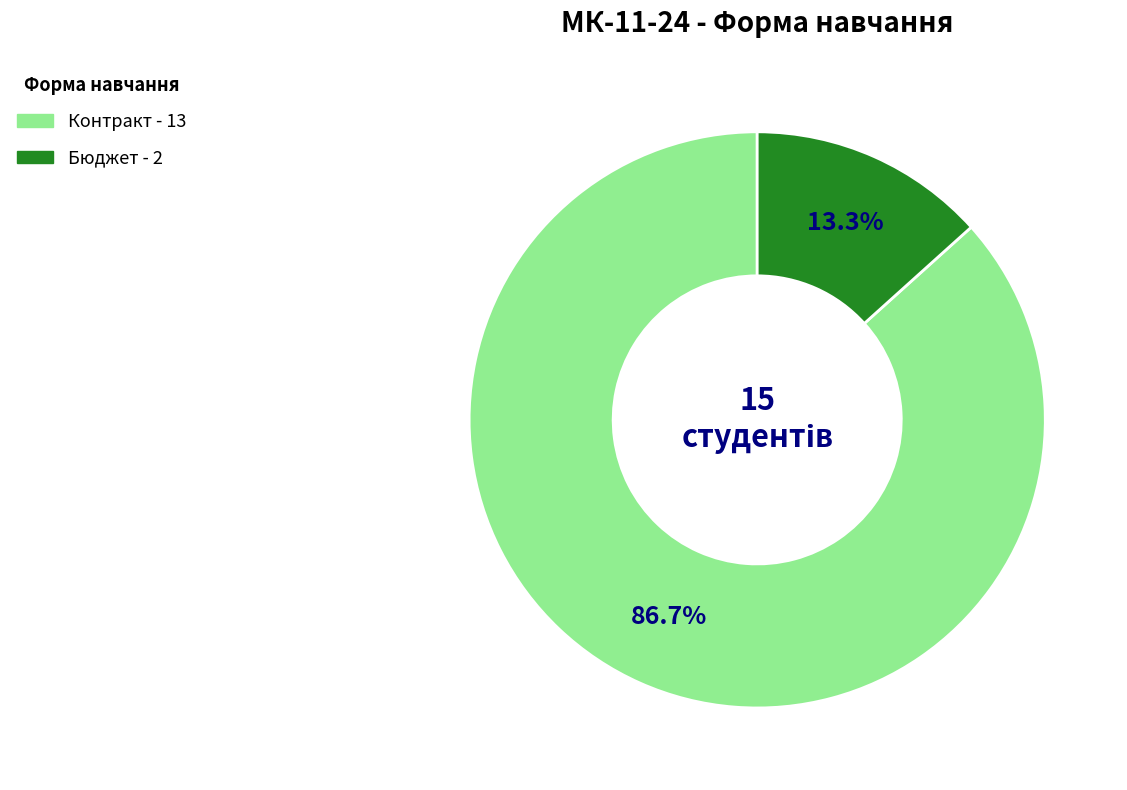

To the nearest percent, what is the difference between the largest and smallest slice percentages?

73%